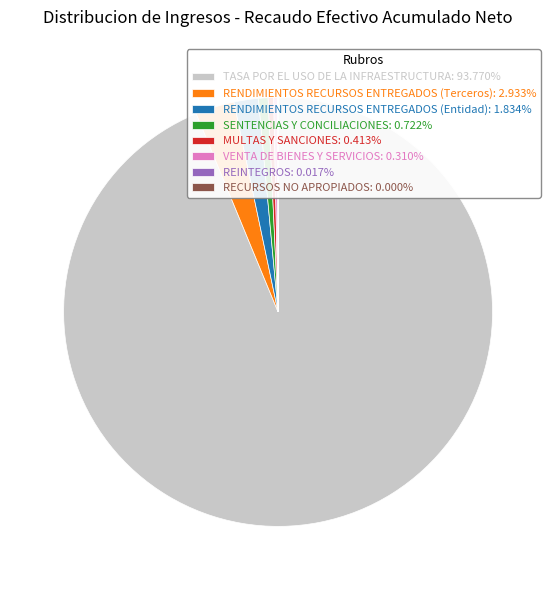

Is it true that VENTA DE BIENES Y SERVICIOS is 0% of the pie?

True